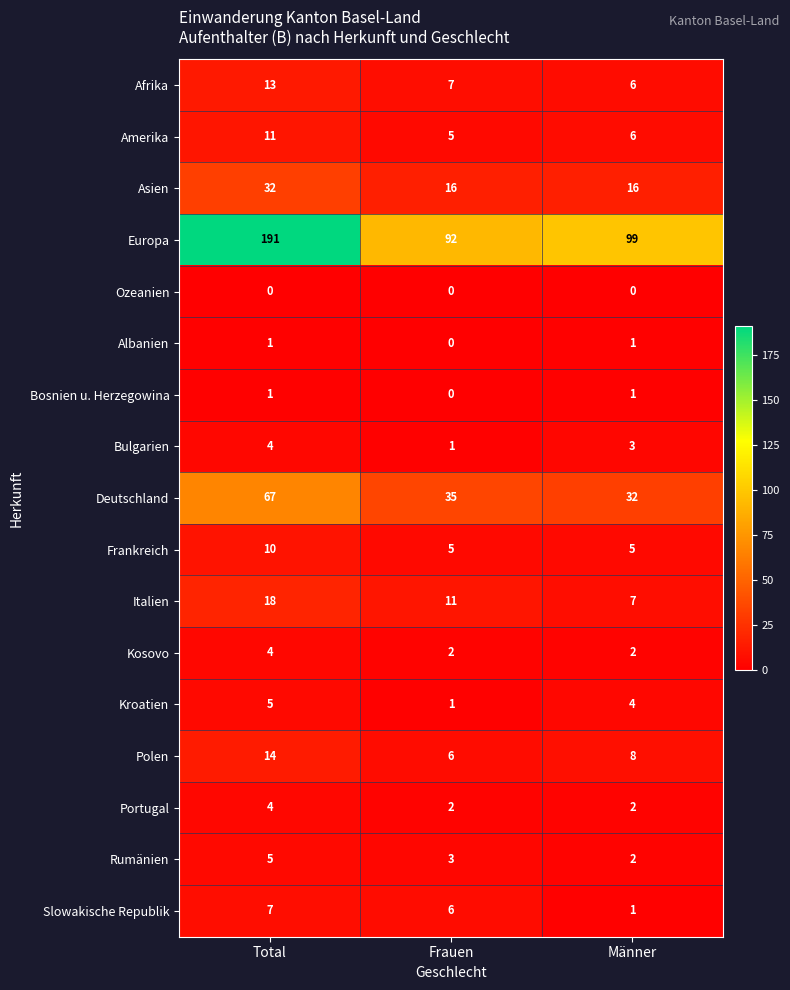

At which category does the chart reach its peak across all series?

Total